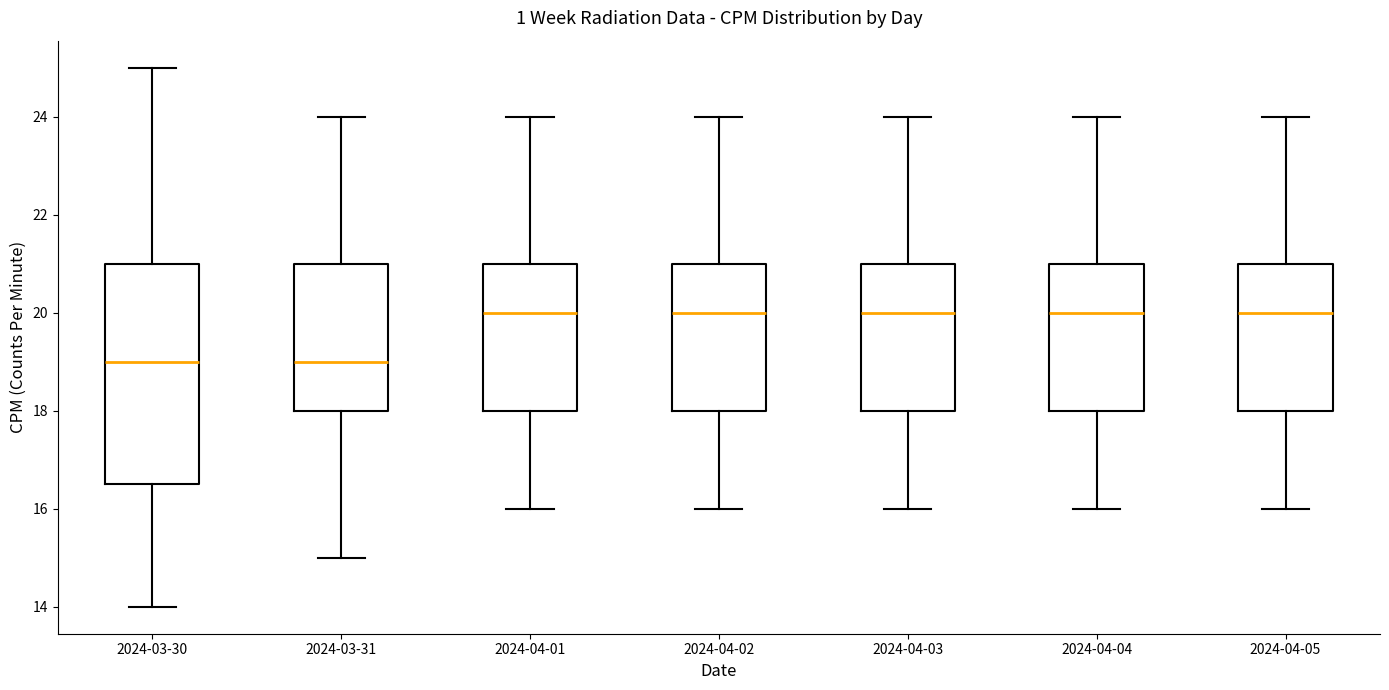

Reading left to right, read every box against the y-axis: the position of its median line, the range the box covers, and the ends of its whiskers. The values are not printed on the chart, so give them approximately, as read against the axis.

2024-03-30: median 19.0, box 16.6 to 21.0, whiskers 14.0 to 25.0
2024-03-31: median 19.0, box 18.0 to 21.0, whiskers 15.0 to 24.0
2024-04-01: median 20.0, box 18.0 to 21.0, whiskers 16.0 to 24.0
2024-04-02: median 20.0, box 18.0 to 21.0, whiskers 16.0 to 24.0
2024-04-03: median 20.0, box 18.0 to 21.0, whiskers 16.0 to 24.0
2024-04-04: median 20.0, box 18.0 to 21.0, whiskers 16.0 to 24.0
2024-04-05: median 20.0, box 18.0 to 21.0, whiskers 16.0 to 24.0